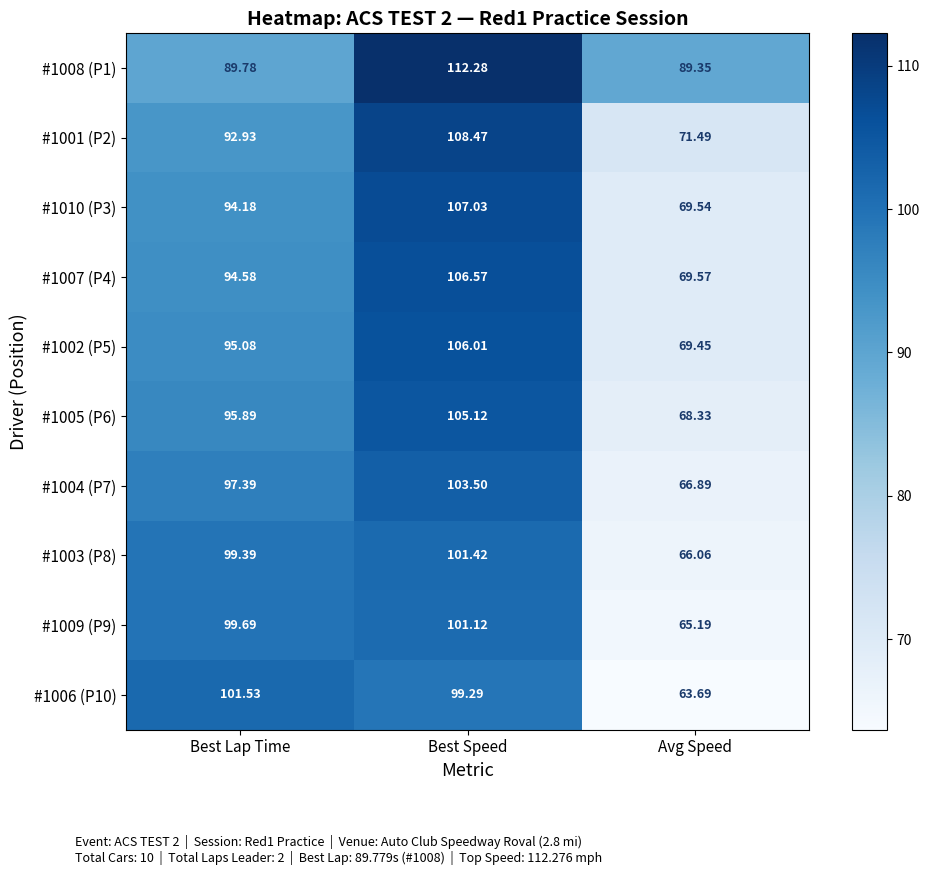

At which category is the sum across all series the highest?

Best Speed